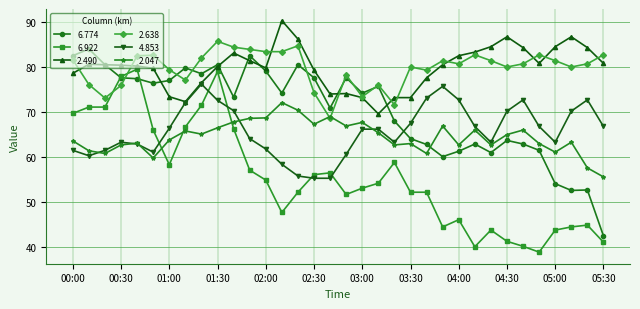

What is the minimum value shown in the chart?

38.9